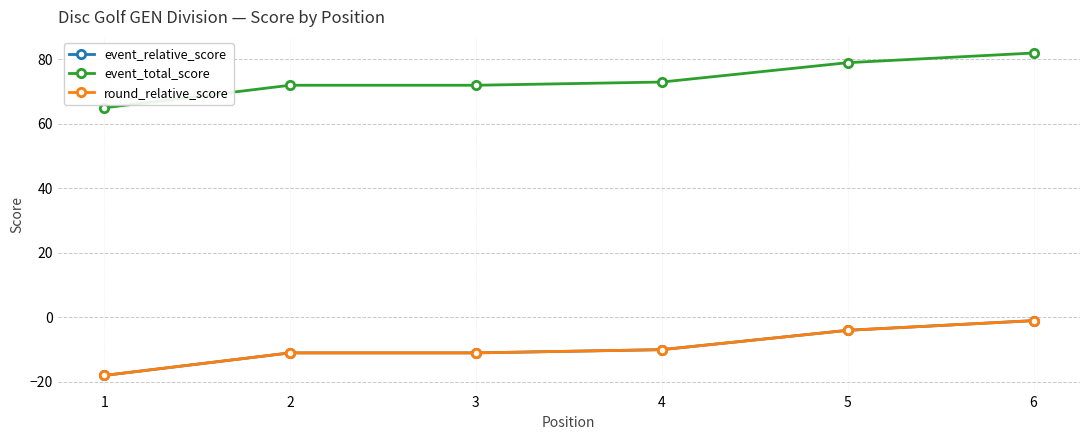

At which label does event_total_score reach its minimum?

1